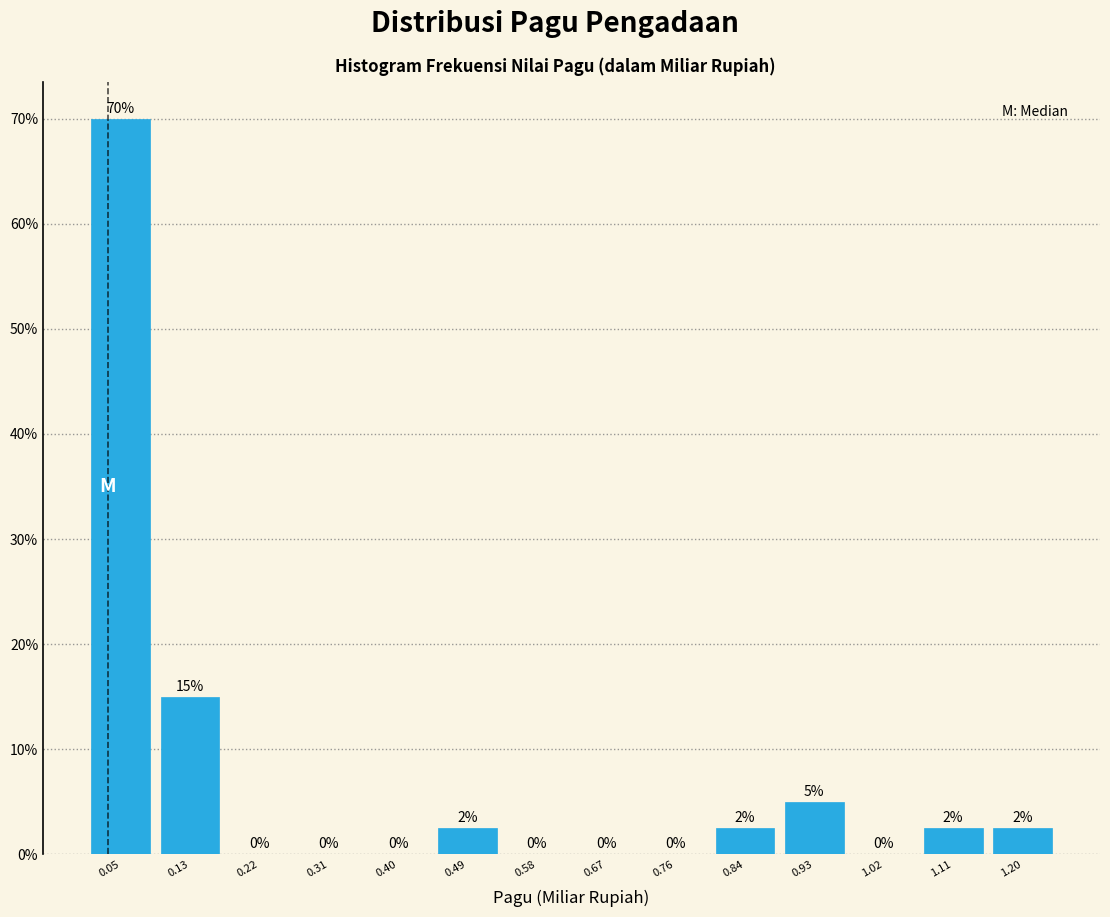

Over which range of the x-axis is the bar tallest?

0.00 to 0.09